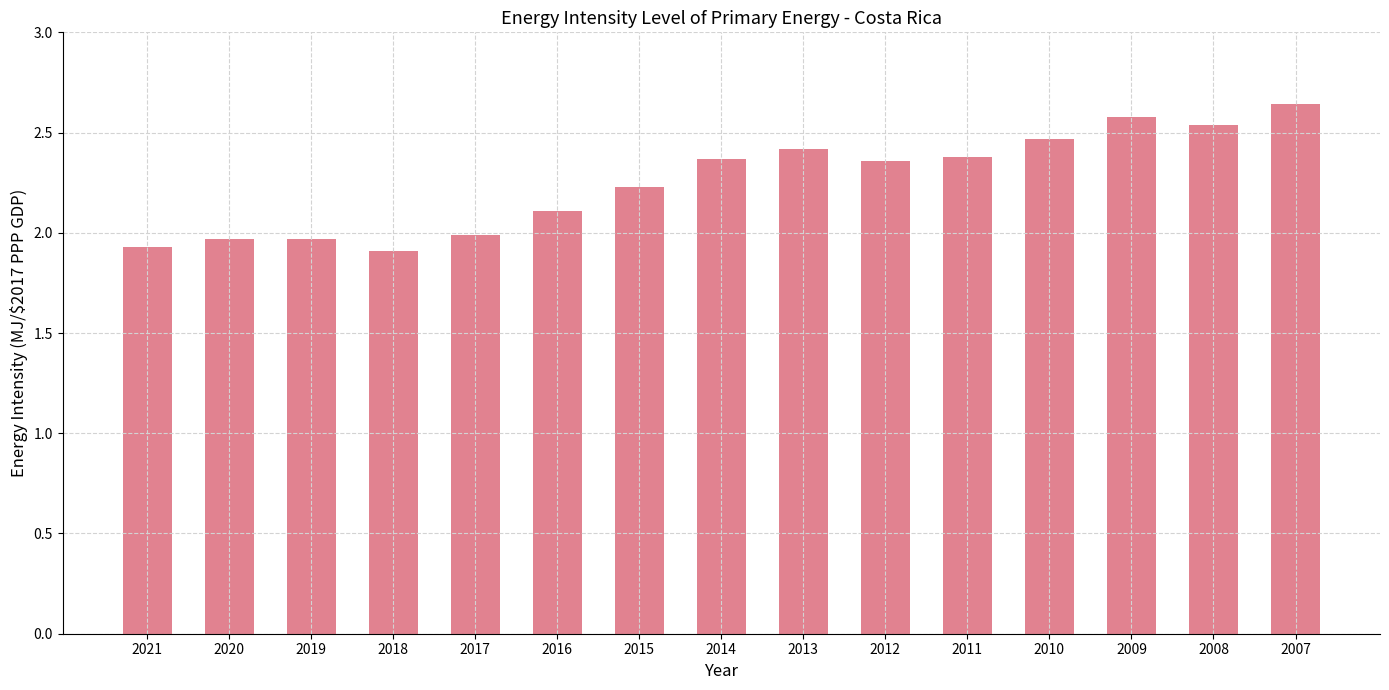

Which label corresponds to the largest value in the chart?

2007